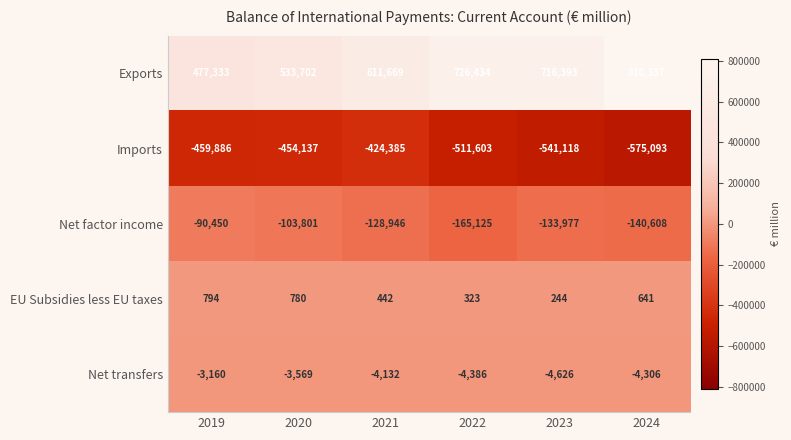

How many data points does each series have?

6